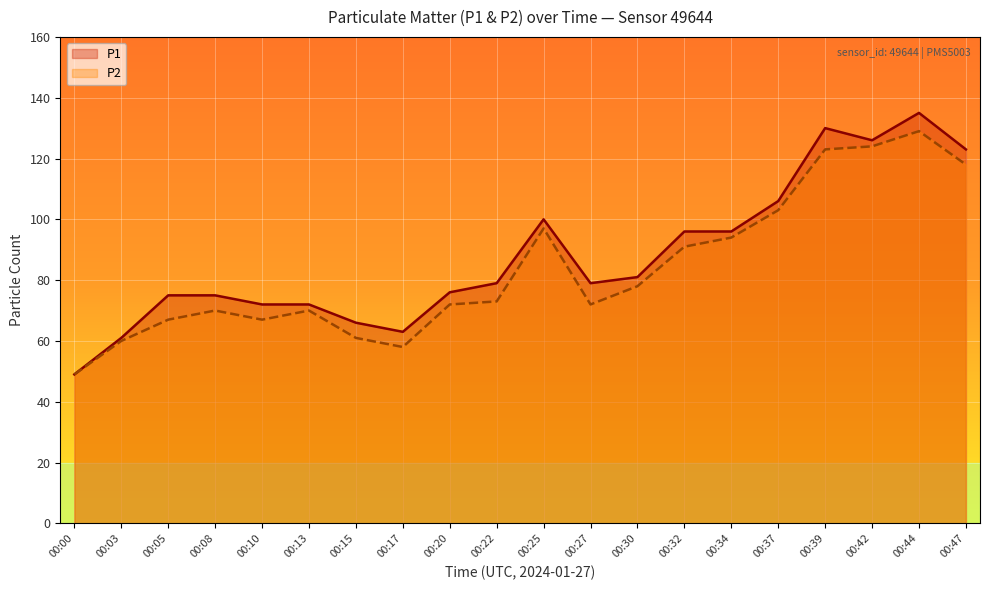

List the labels in order of P1 value, smallest first.

00:00, 00:03, 00:17, 00:15, 00:10, 00:13, 00:05, 00:08, 00:20, 00:22, 00:27, 00:30, 00:32, 00:34, 00:25, 00:37, 00:47, 00:42, 00:39, 00:44